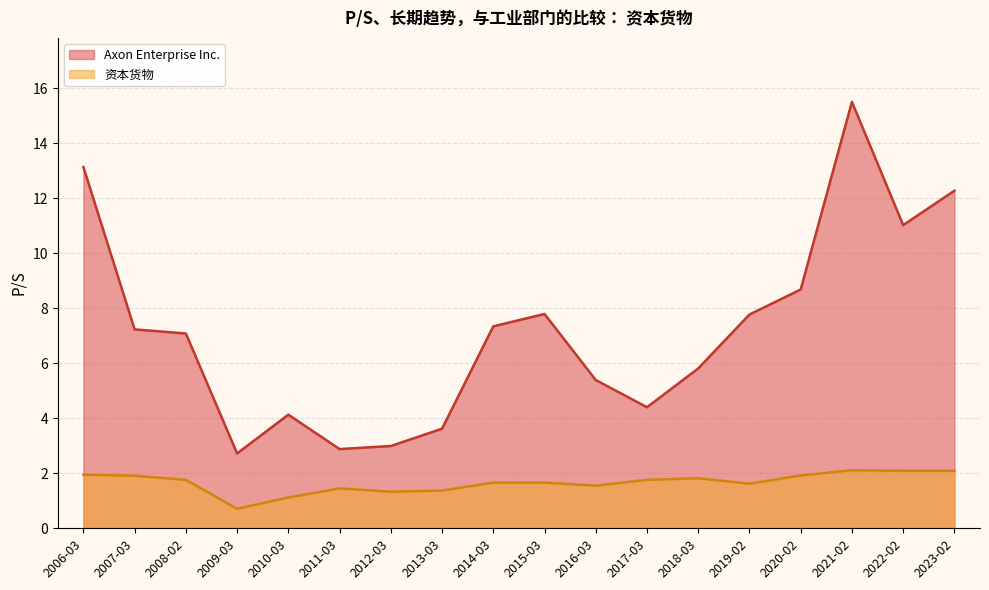

Reading left to right, extract all data points from this chart.

Axon Enterprise Inc.: 2023-02=12.3	2022-02=11.0	2021-02=15.5	2020-02=8.7	2019-02=7.8	2018-03=5.8	2017-03=4.4	2016-03=5.4	2015-03=7.8	2014-03=7.3	2013-03=3.6	2012-03=3.0	2011-03=2.9	2010-03=4.1	2009-03=2.7	2008-02=7.1	2007-03=7.2	2006-03=13.1
资本货物: 2023-02=2.1	2022-02=2.1	2021-02=2.1	2020-02=1.9	2019-02=1.6	2018-03=1.8	2017-03=1.8	2016-03=1.6	2015-03=1.7	2014-03=1.7	2013-03=1.4	2012-03=1.3	2011-03=1.4	2010-03=1.1	2009-03=0.7	2008-02=1.8	2007-03=1.9	2006-03=1.9